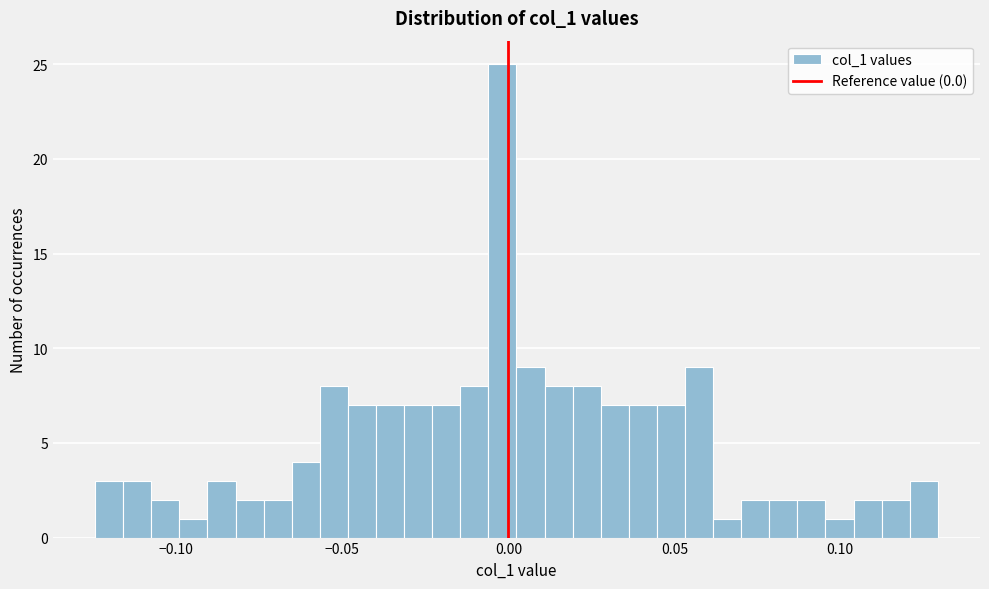

Around what value on the x-axis is the tallest bar? Give the approximate position of its centre, as read against the axis.

0.000